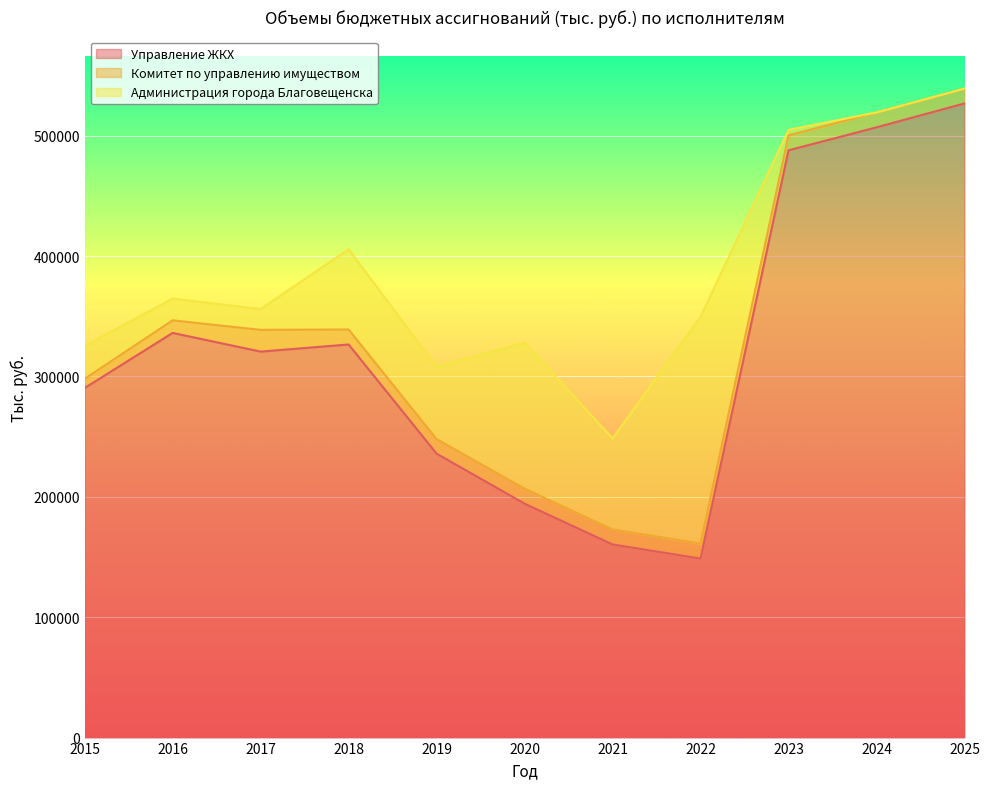

Which label corresponds to the largest value in the chart?

2025